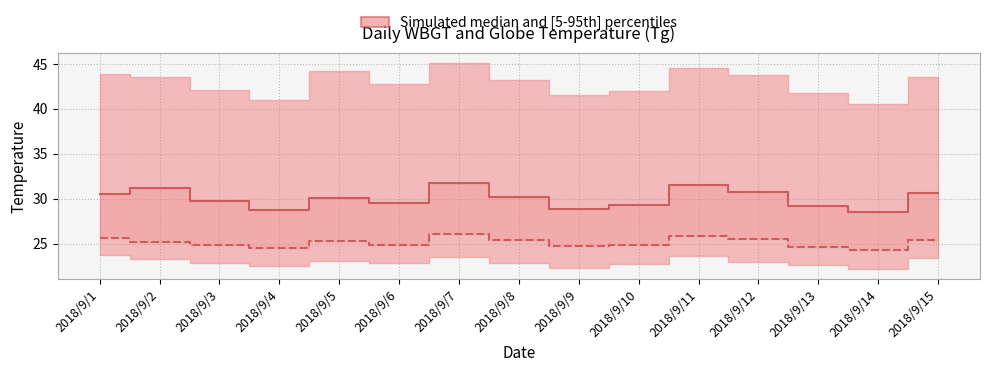

At which category does WBGT median reach its first local peak?

2018/9/5